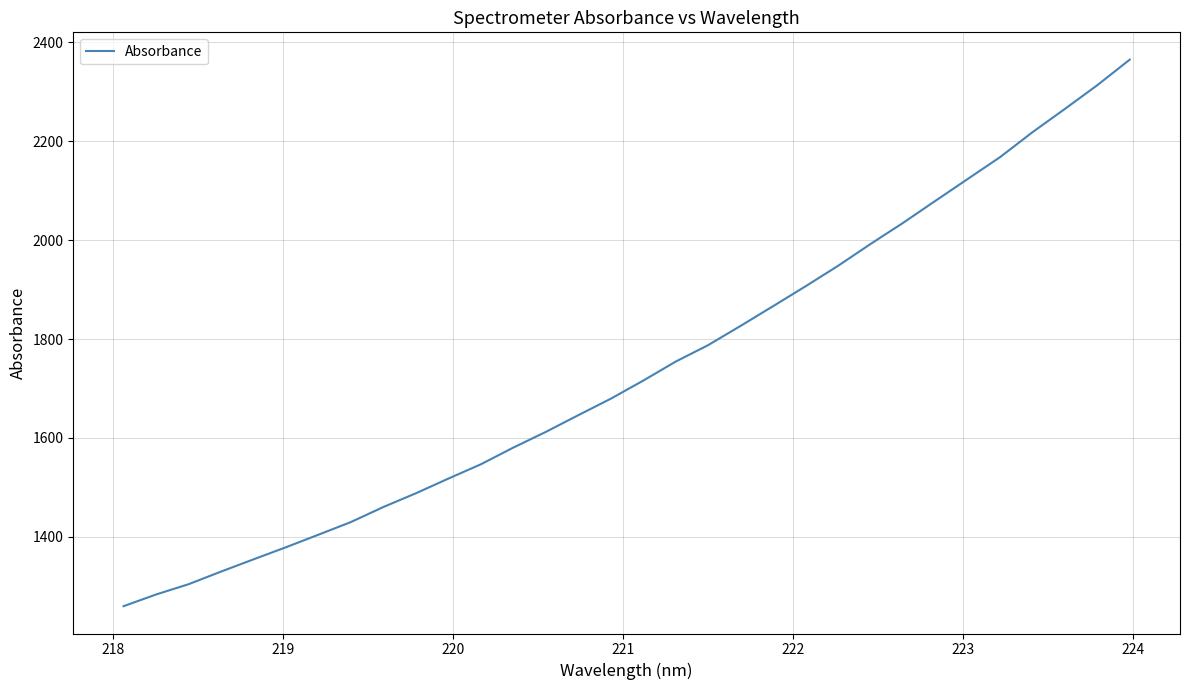

What is the greatest value displayed?

2365.1